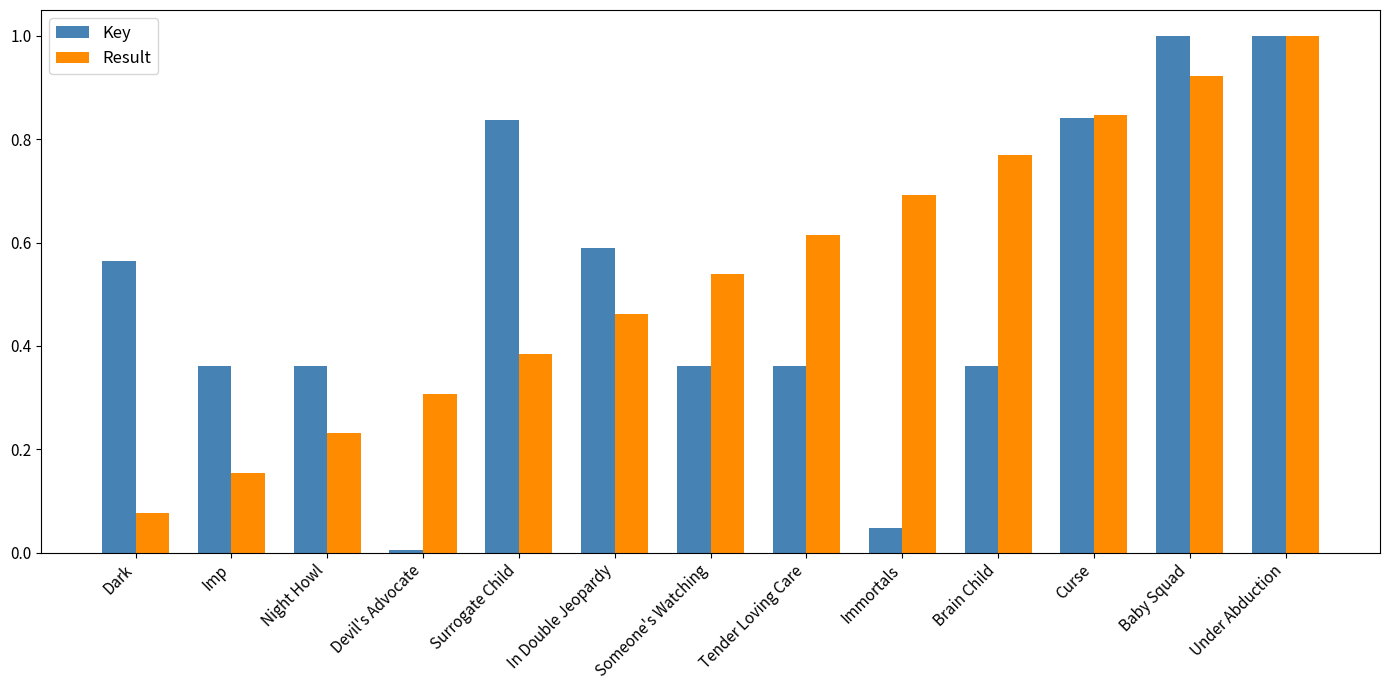

At In Double Jeopardy, list the series in order from smallest to largest.

Result, Key